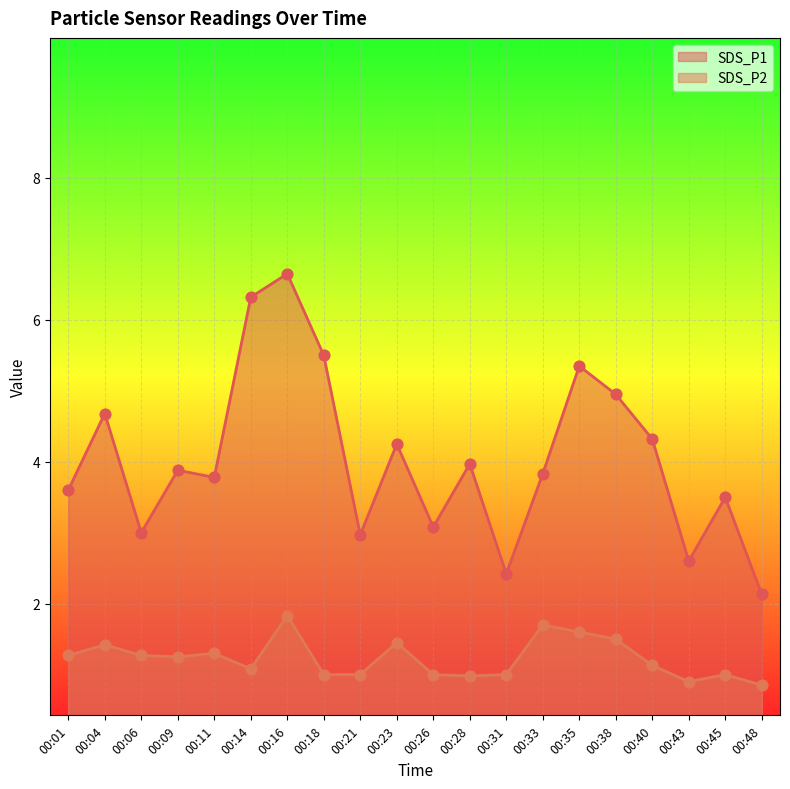

Which series reaches the minimum Y coordinate?

SDS_P2